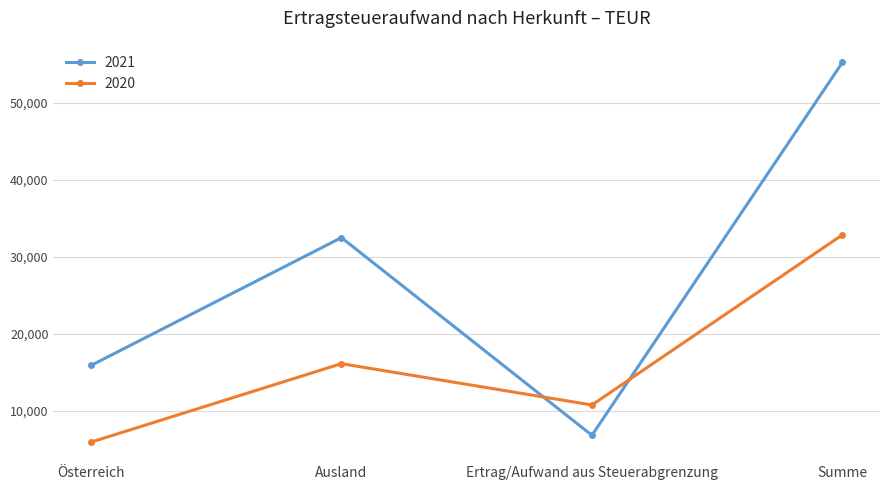

Reading right to left, extract all data points from this chart.

2021: 55212	6838	32481	15893
2020: 32846	10768	16131	5947